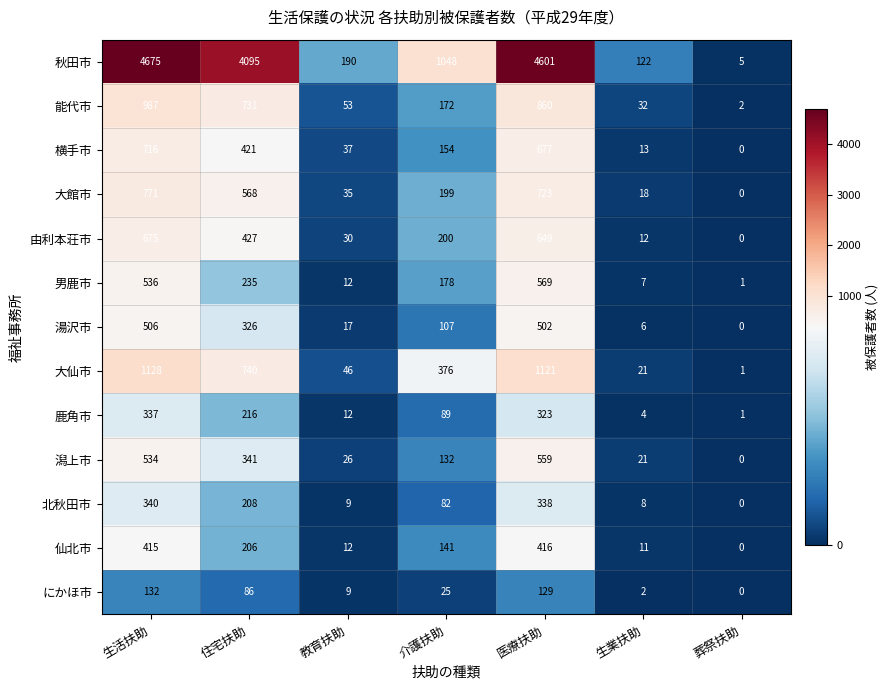

Which category has the lowest value in the にかほ市 series?

葬祭扶助